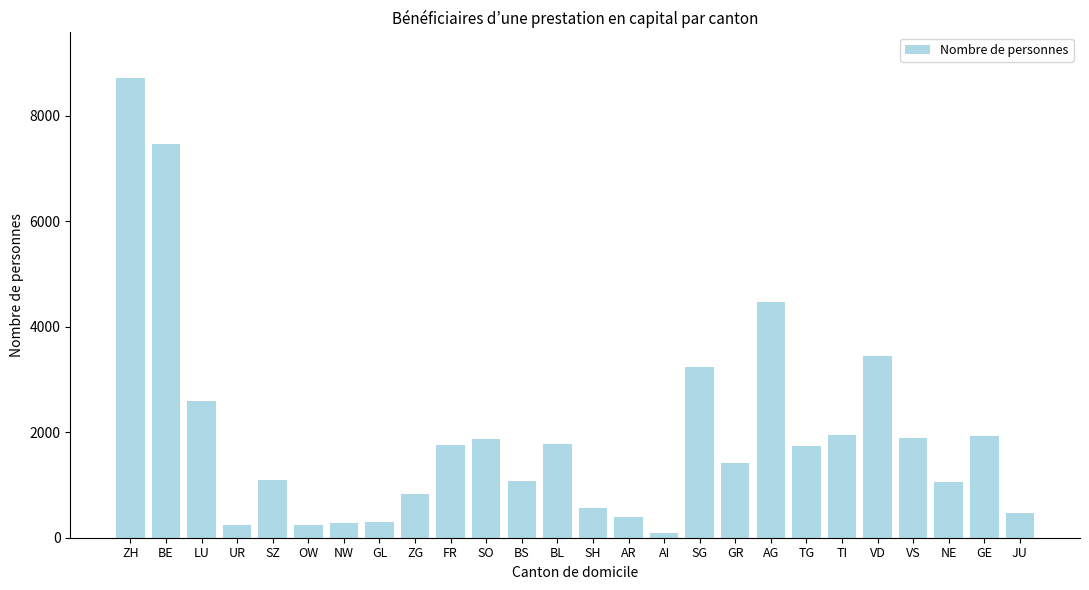

What is the difference between the maximum and minimum values?

8613